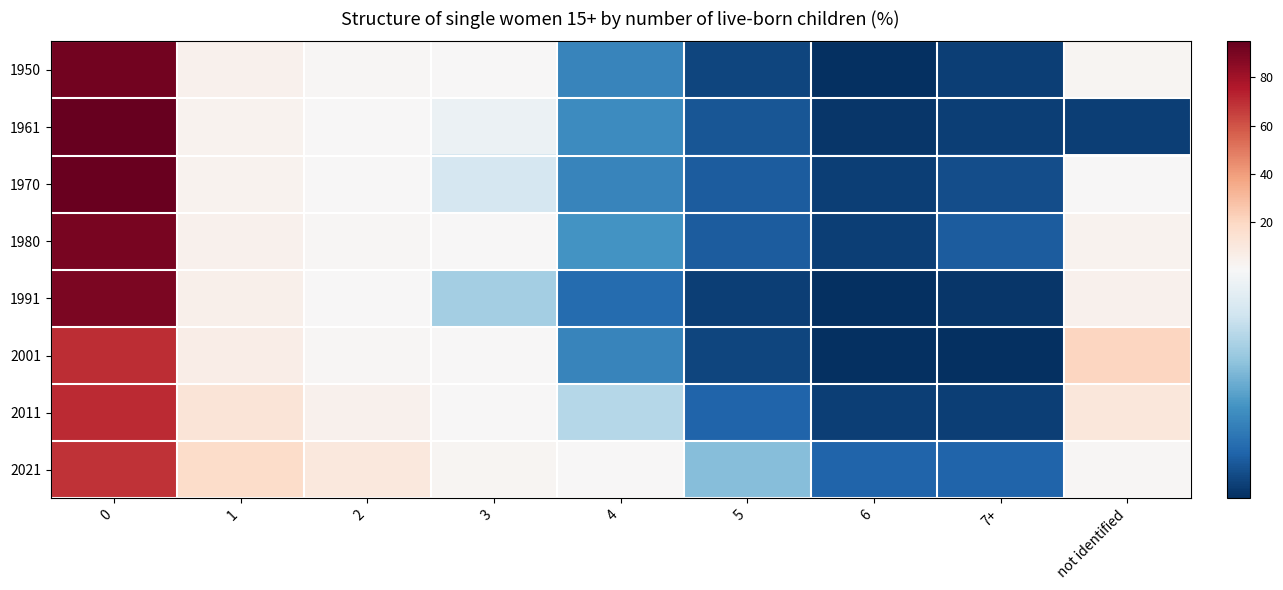

At how many categories does at least one series exceed 60?

1